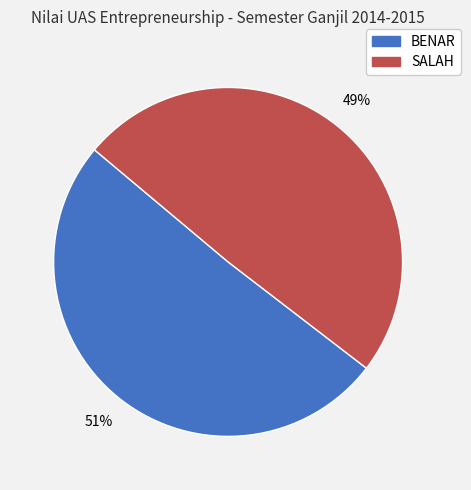

Is there any slice that represents more than half of the pie?

Yes